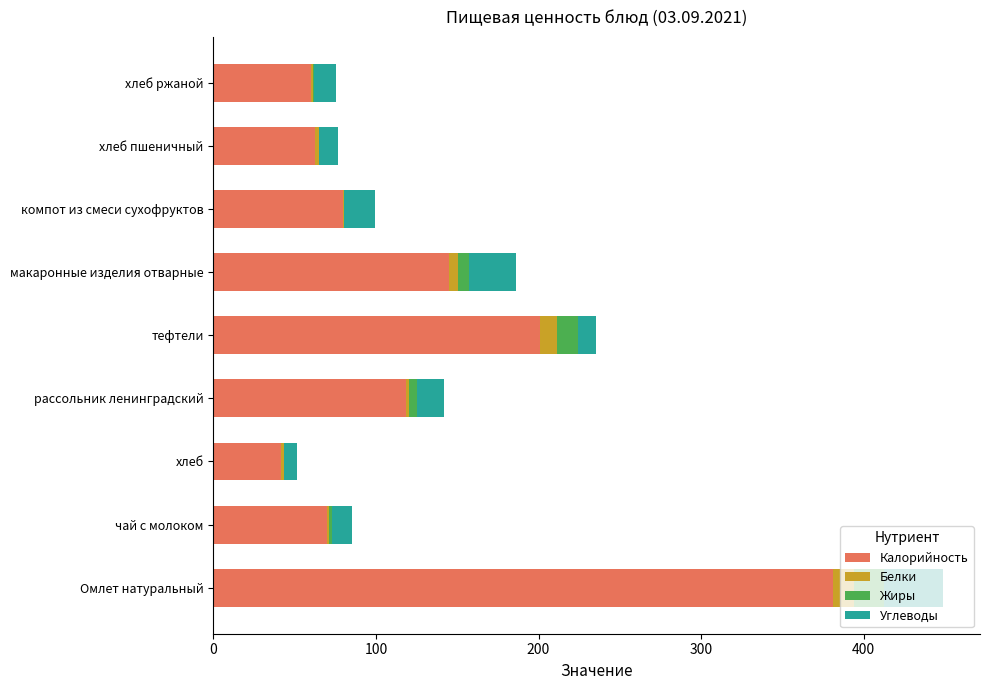

What value does the Калорийность series have at Омлет натуральный?

381.0